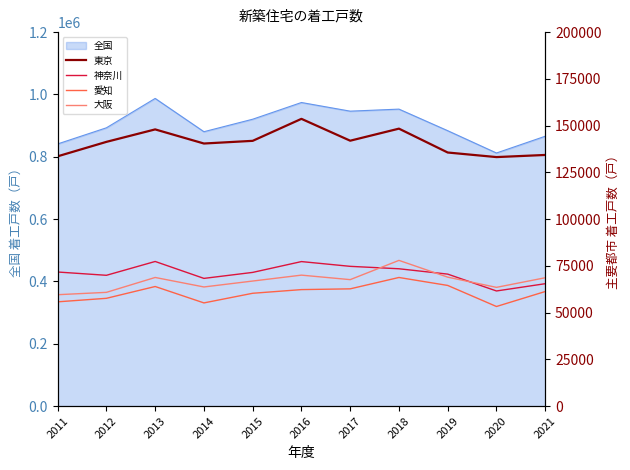

What is the minimum value for 全国?

812164